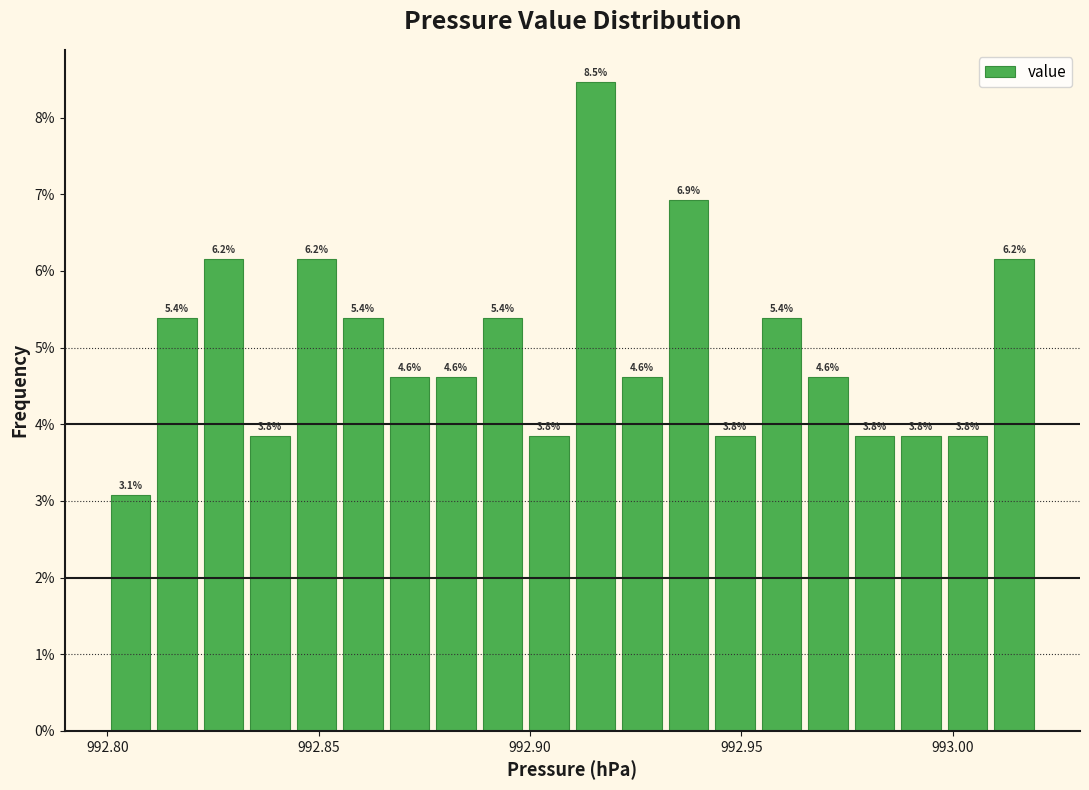

Around what value on the x-axis is the tallest bar? Give the approximate position of its centre, as read against the axis.

992.915